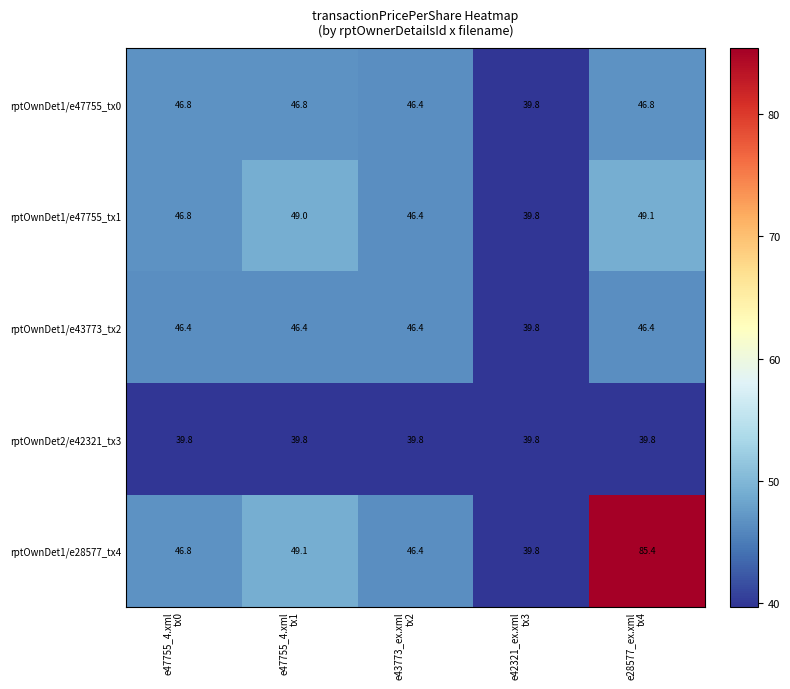

What is the sum of all rptOwnDet2/e42321_tx3 values?

199.0